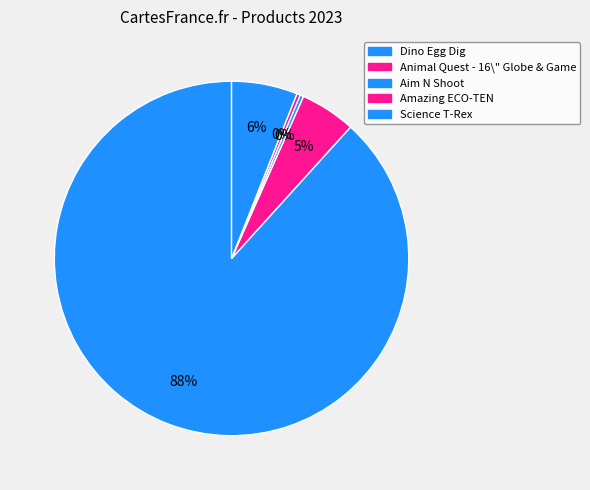

How many slices are in this pie chart?

5